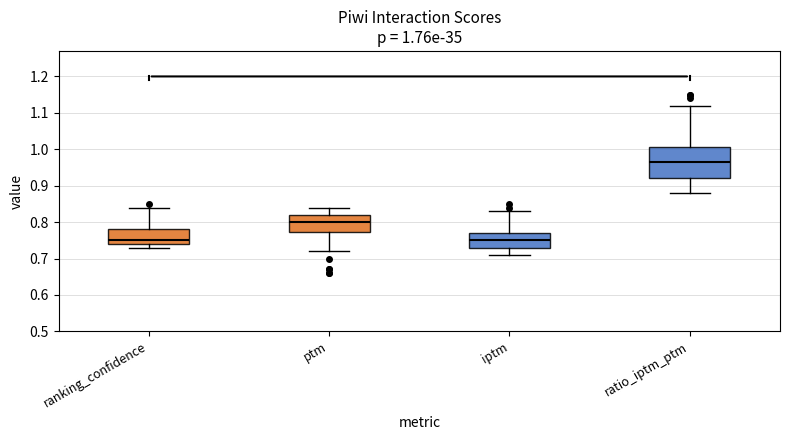

Comparing the boxes themselves (not the whiskers), which one is the tallest?

ratio_iptm_ptm